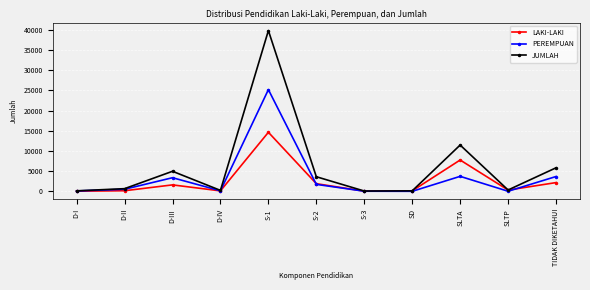

What is the label of the 3rd point from the left?

D-III